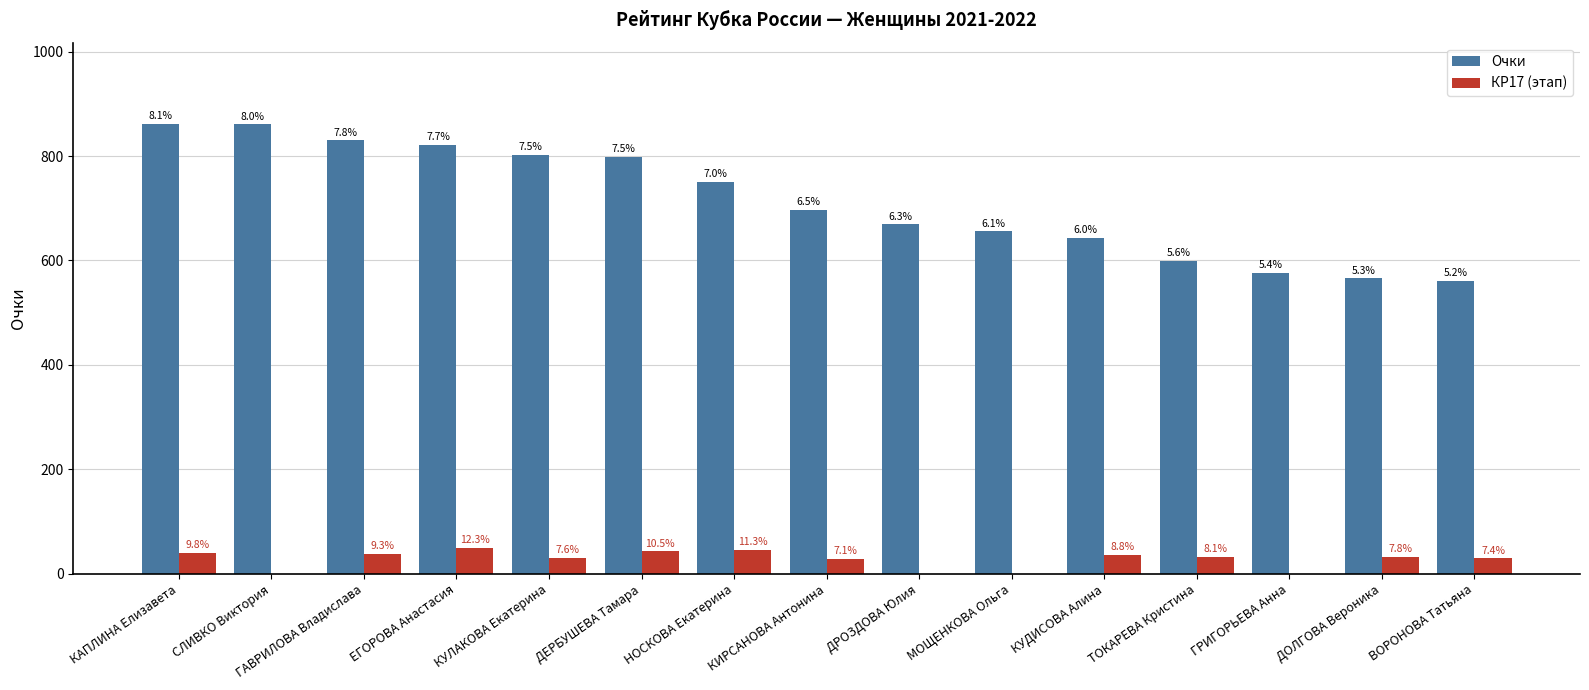

What are all the series names shown in the legend?

Очки, КР17 (этап)